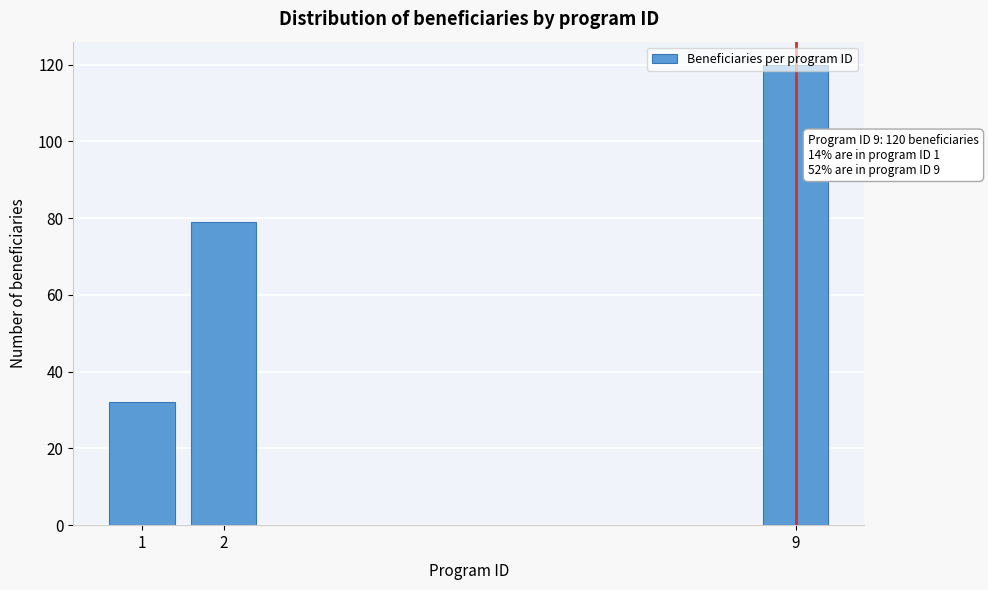

The value at 1 is 32. True or false?

True